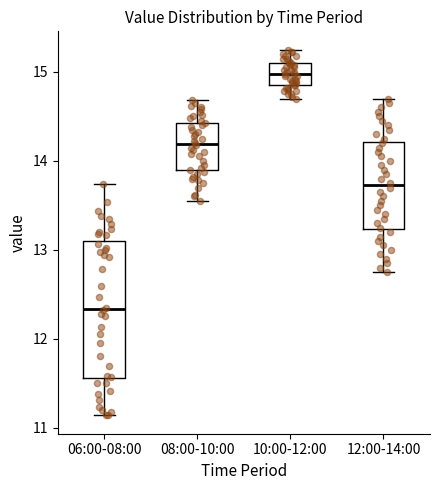

Which box's median line is the lowest?

06:00-08:00